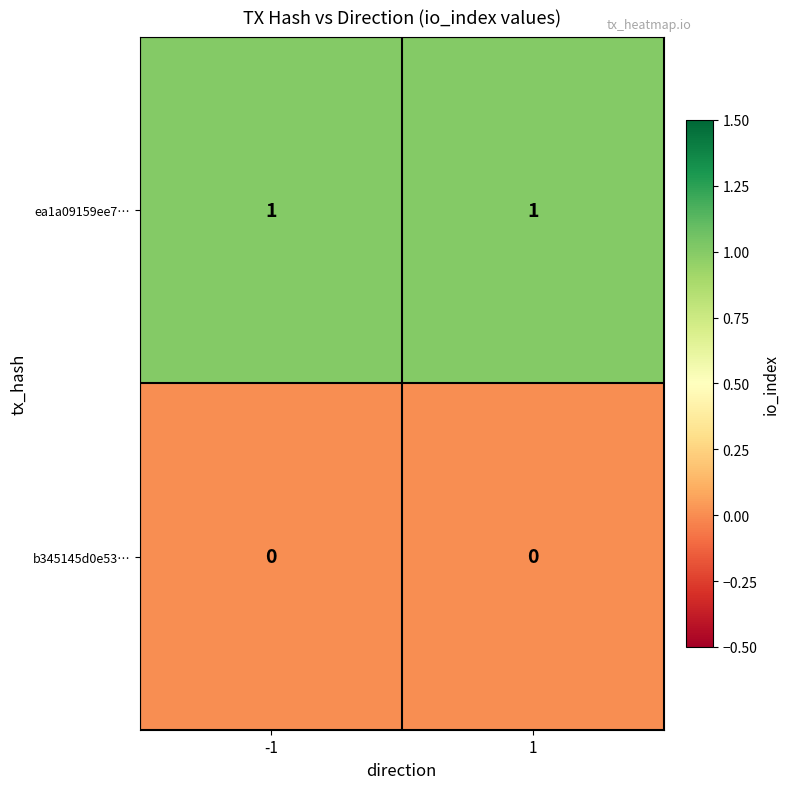

How many data points does each series have?

2